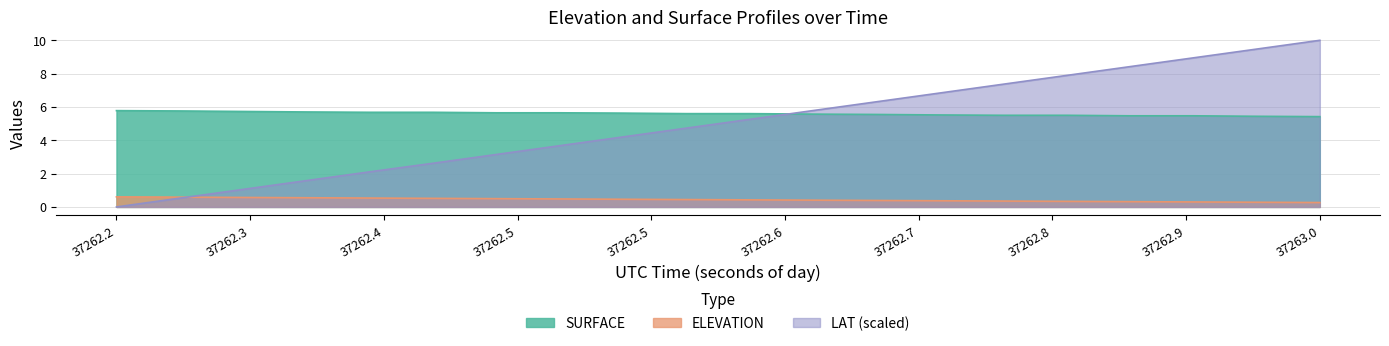

List the series in order of their peak value, lowest first.

ELEVATION, SURFACE, LAT (scaled)